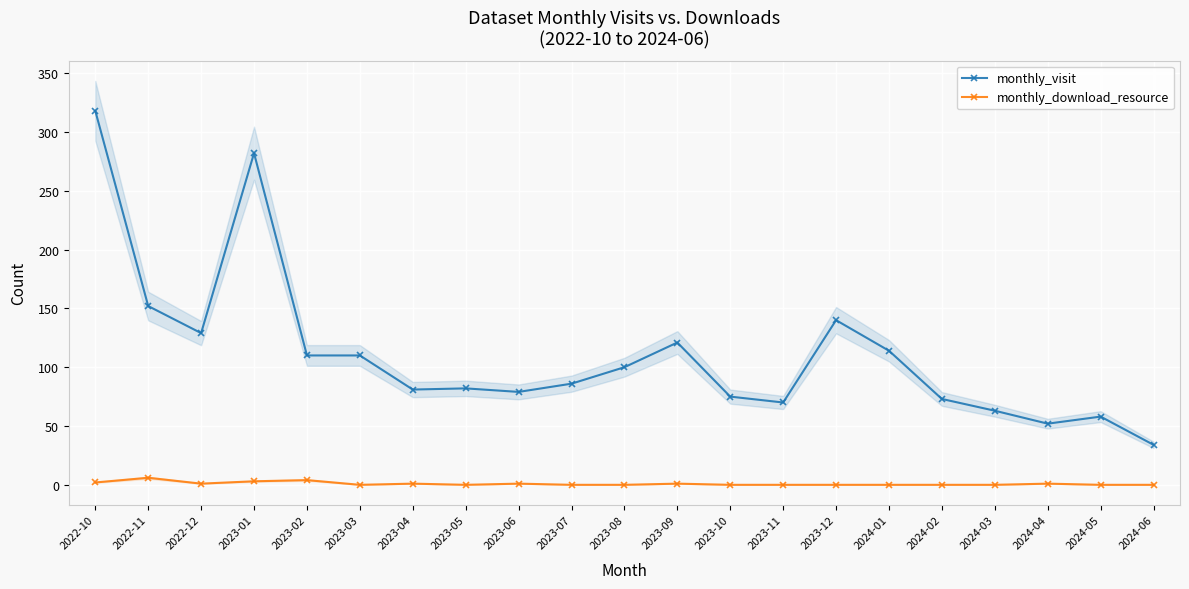

How many data points in monthly_download_resource are above 0?

9